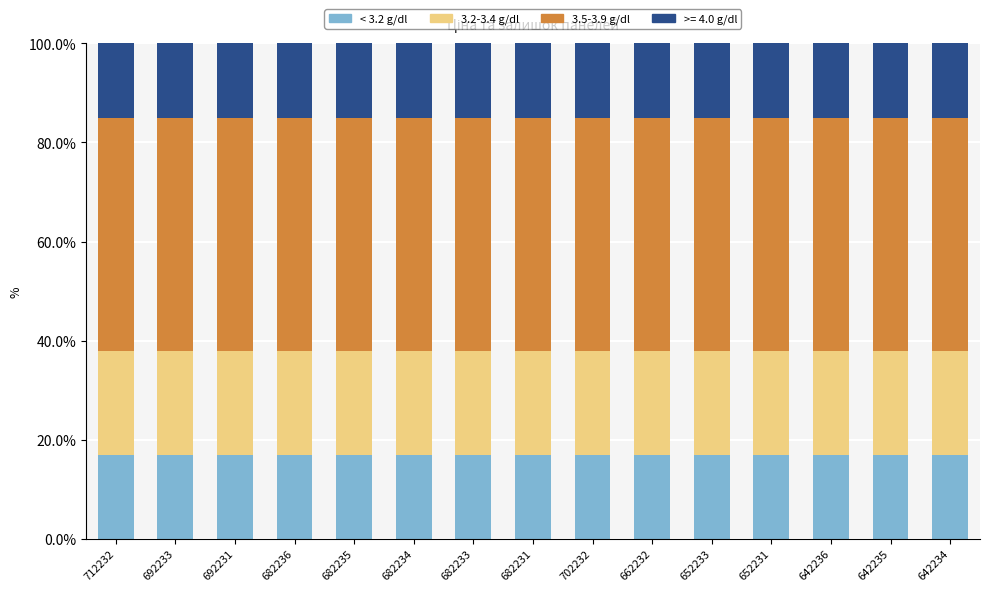

What is the minimum value for < 3.2 g/dl?

17.0